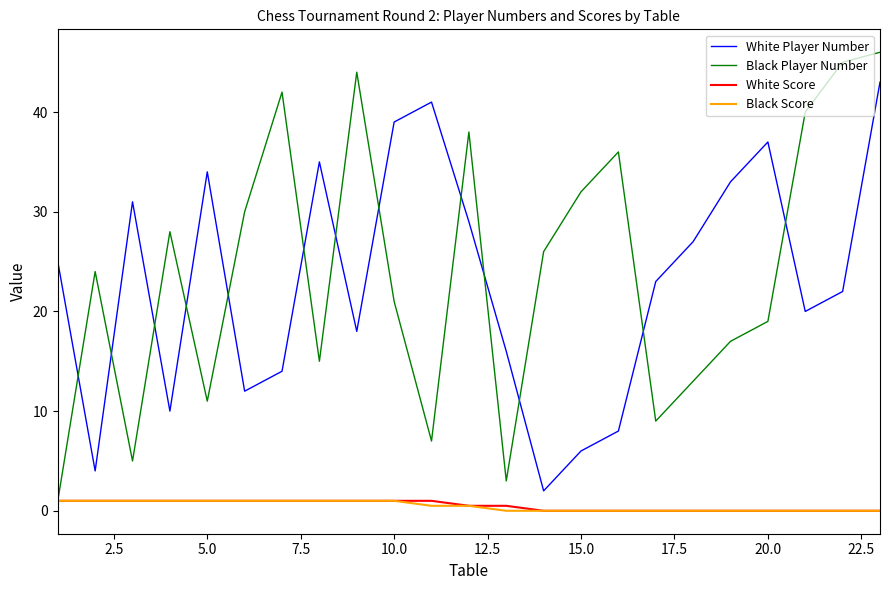

Which series has the largest range (max minus min)?

Black Player Number